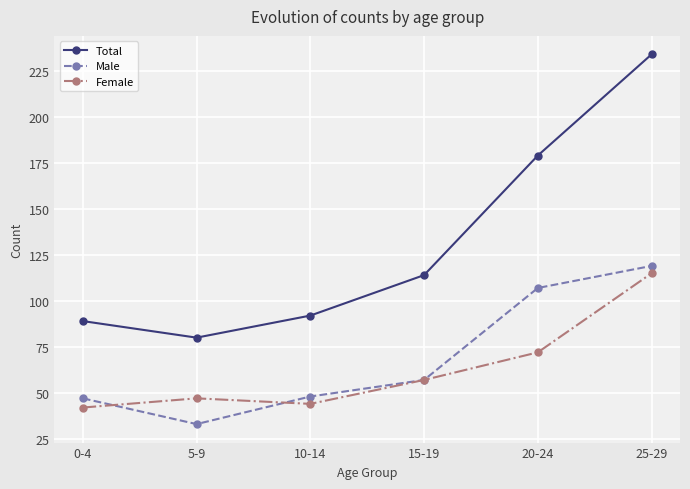

What is the label of the 4th point from the left?

15-19